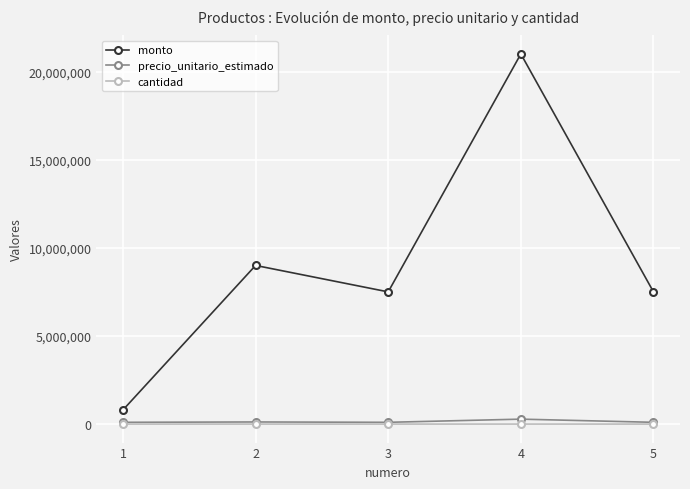

What is the total value across all series at 5?

7600075